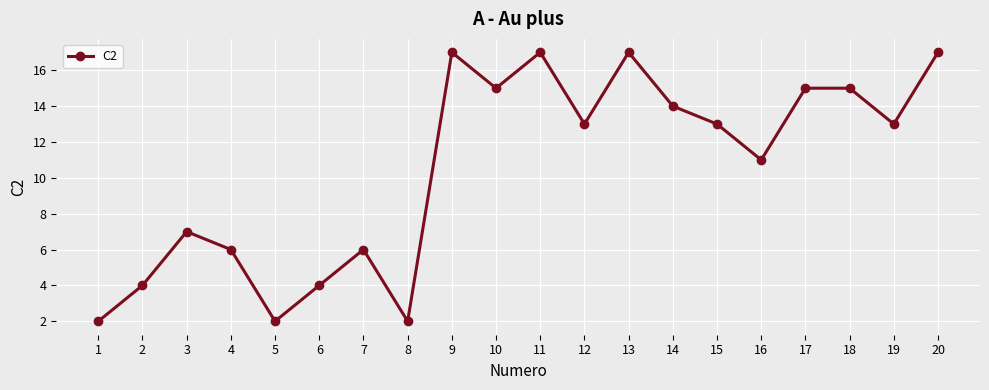

How many lines are shown in the chart?

1